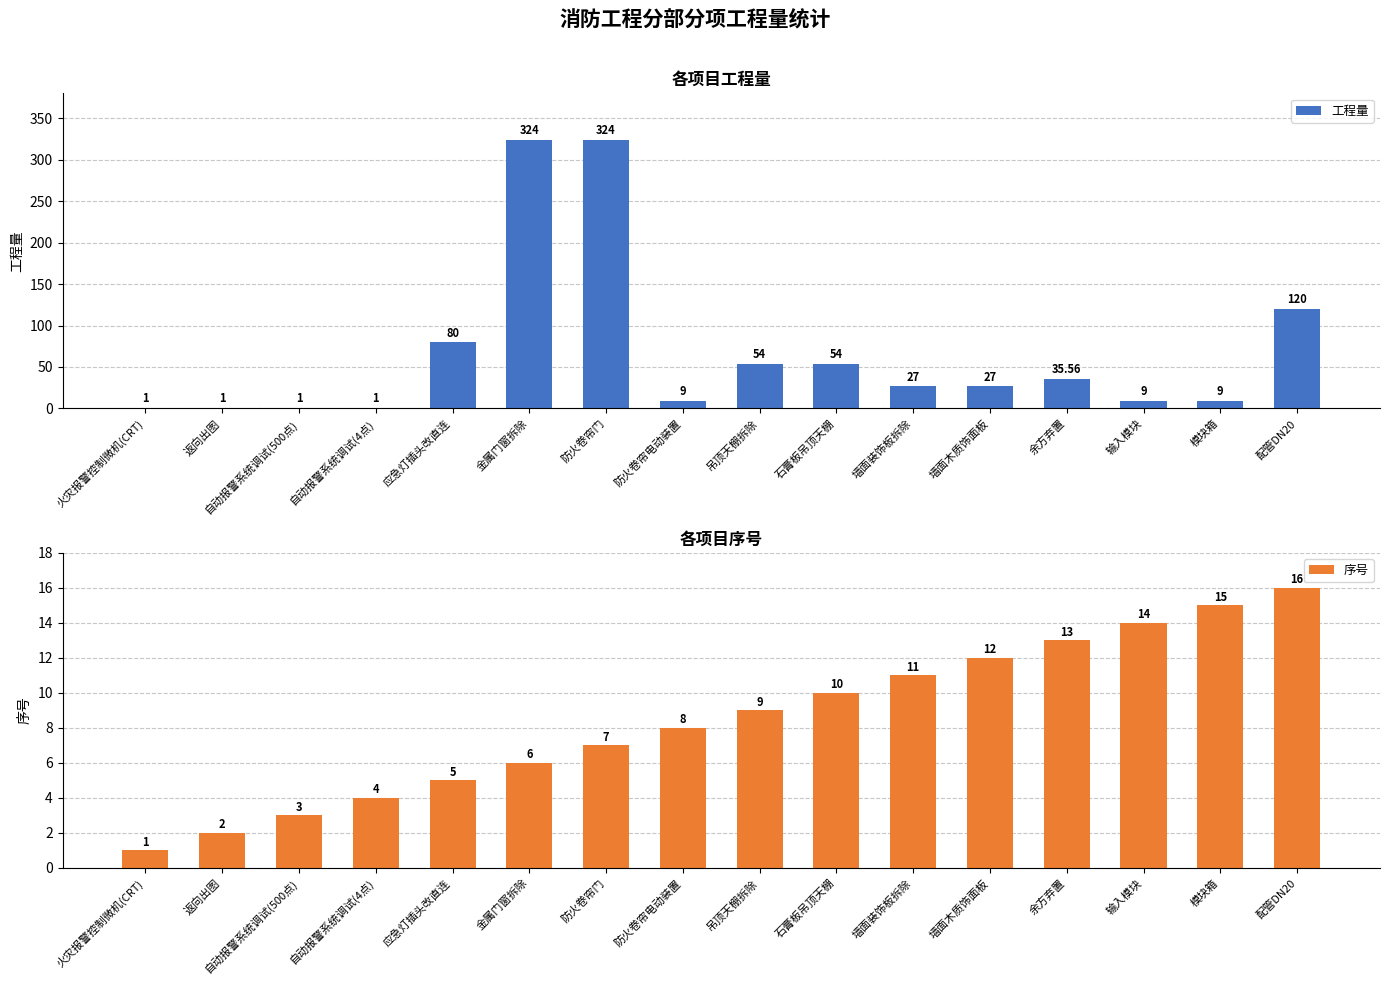

What is the sum of the 序号 values at 输入模块 and 余方弃置?

27